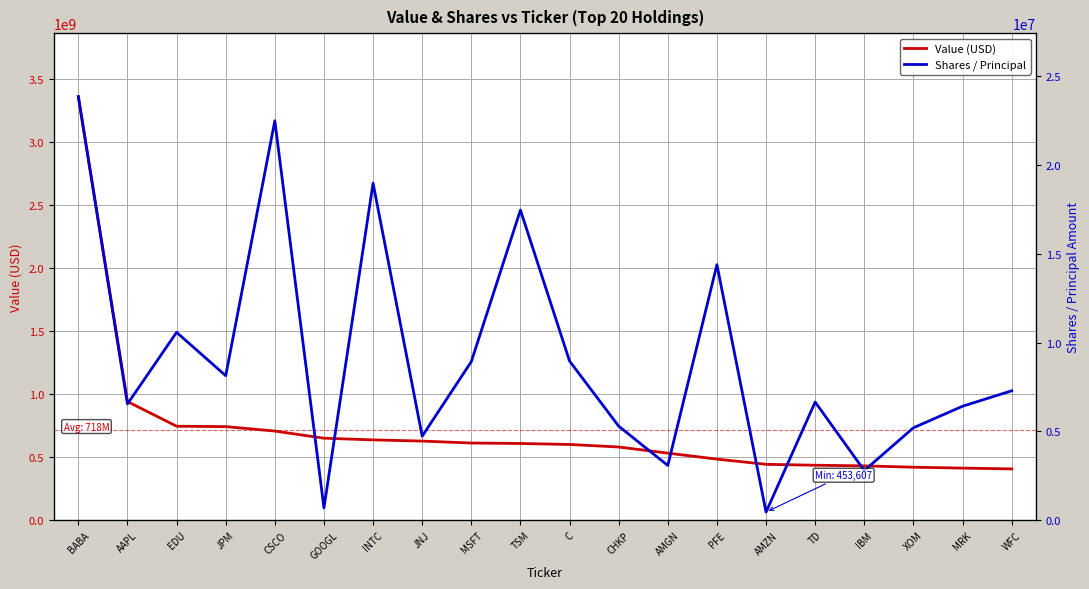

Is it true that Value (USD) equals 600183000 at C?

True